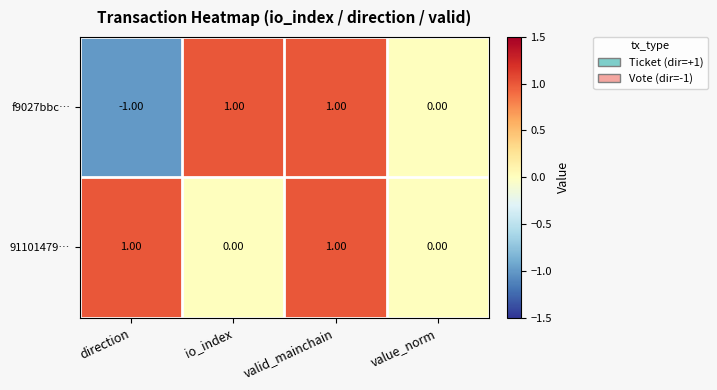

Which series has the largest range (max minus min)?

f9027bbc…